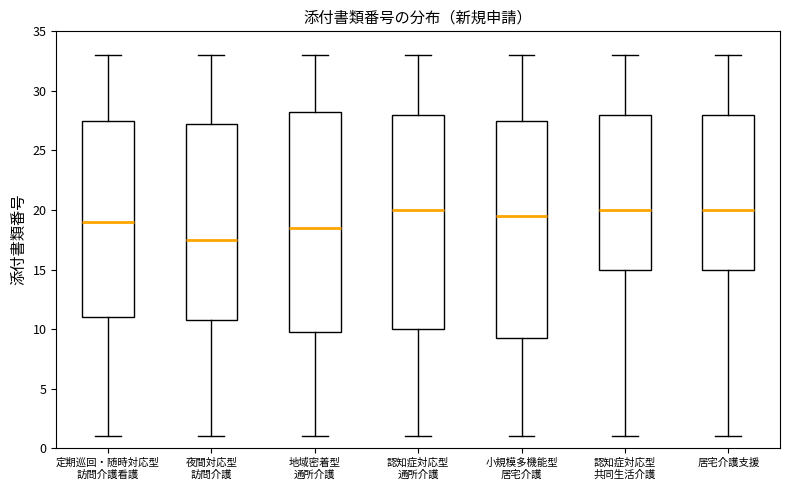

Where does the upper whisker of the box for 居宅介護支援 end on the y-axis? The values are not printed on the chart, so give them approximately, as read against the axis.

33.0